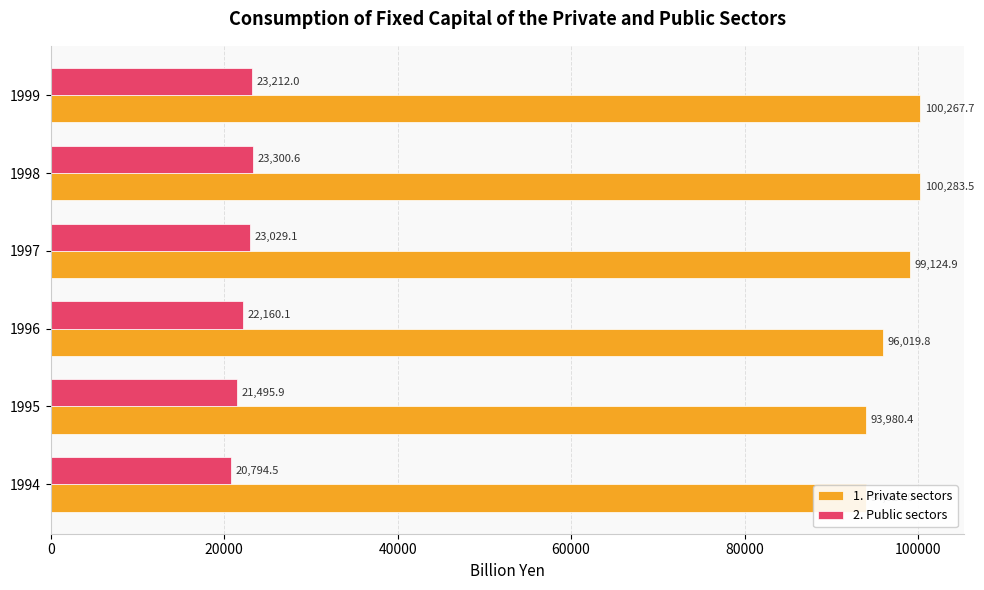

Read the 2. Public sectors value at 1997.

23029.1